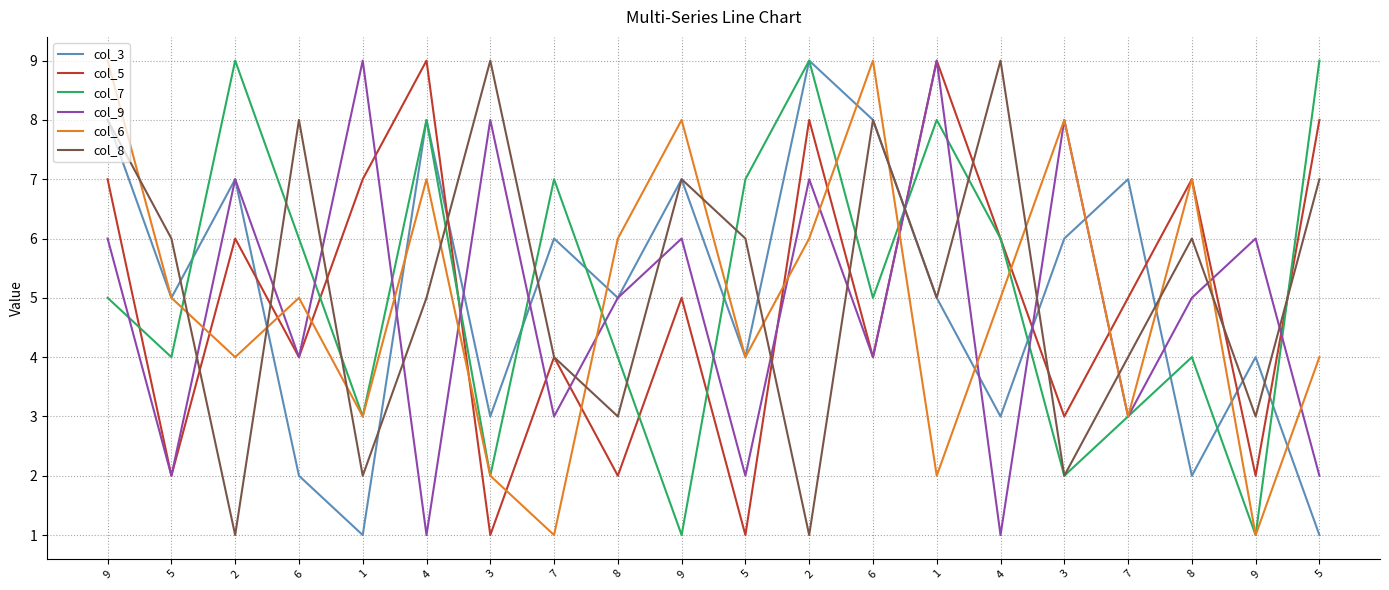

At which category is the sum across all series the highest?

9